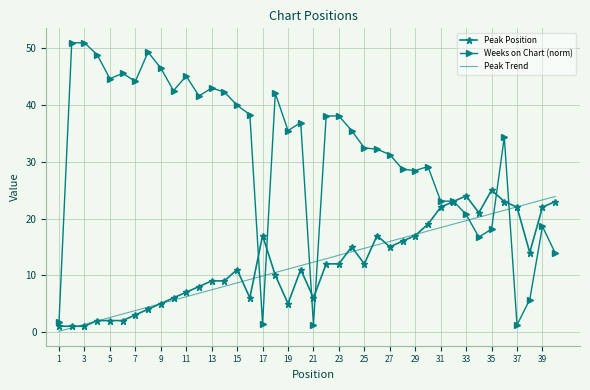

After their last crossing, which series has the higher values: Weeks on Chart (norm) or Peak Trend?

Peak Trend